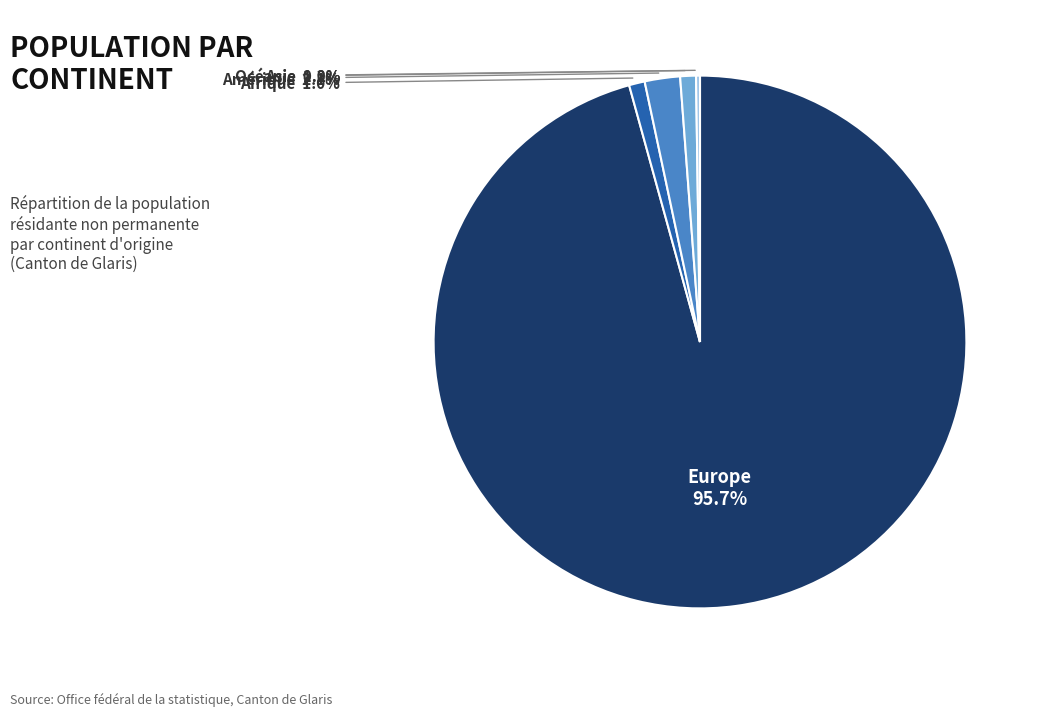

Does any single category account for the majority?

Yes